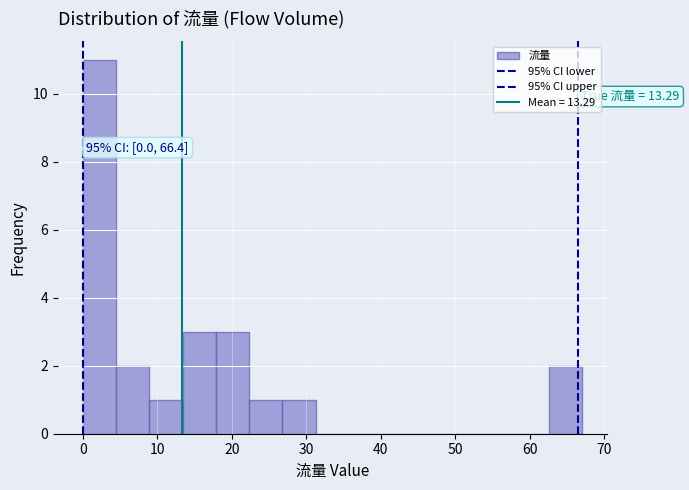

Which range on the x-axis has the tallest bar?

0 to 4